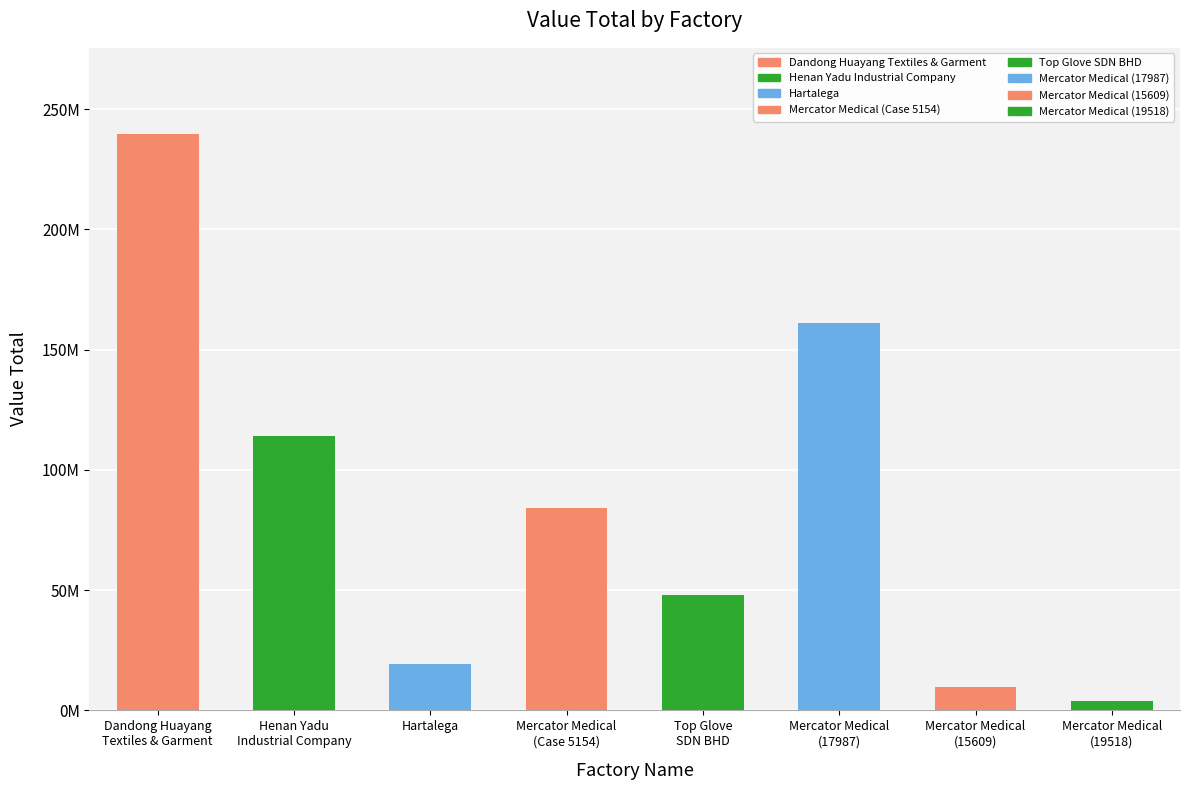

What is the sum of the values at Top Glove
SDN BHD and Mercator Medical
(19518)?

51636090